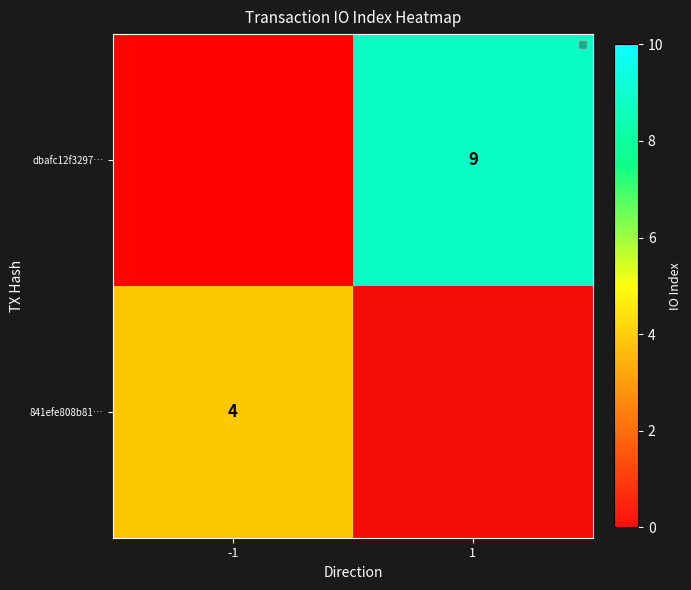

Which series has the widest spread of values?

dbafc12f3297…